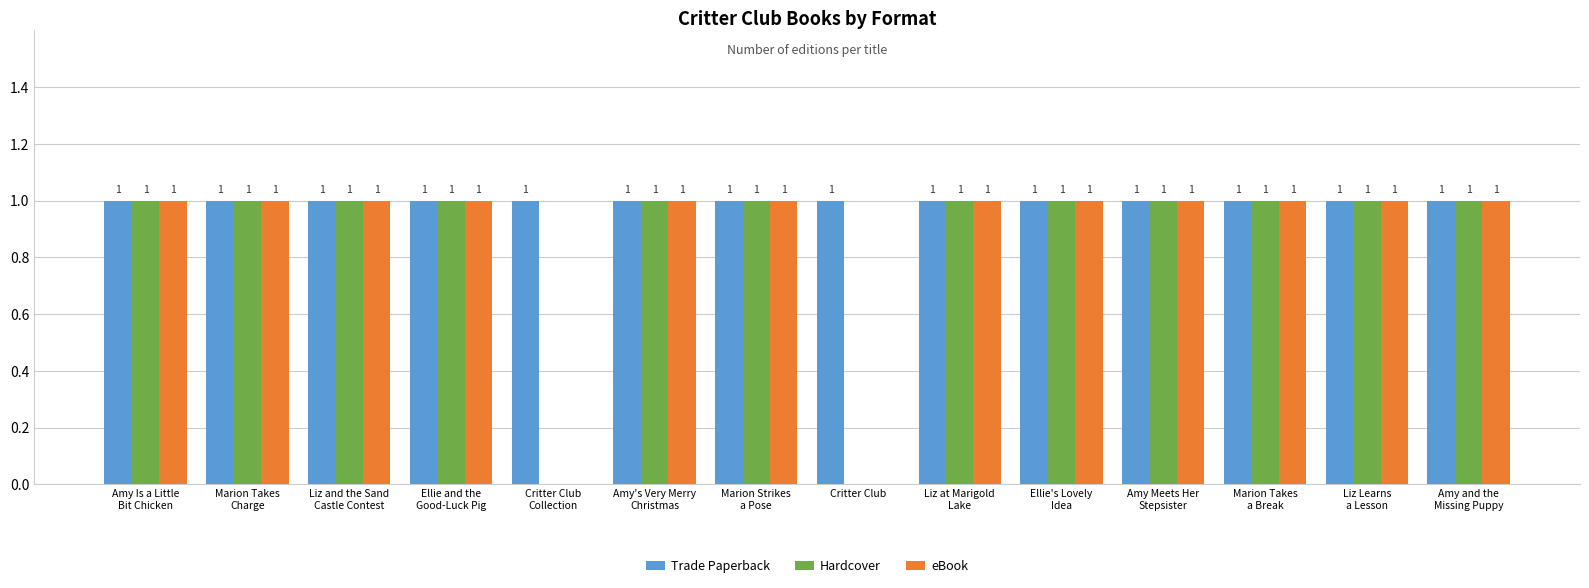

The Hardcover series shows 1 at Critter Club. True or false?

False